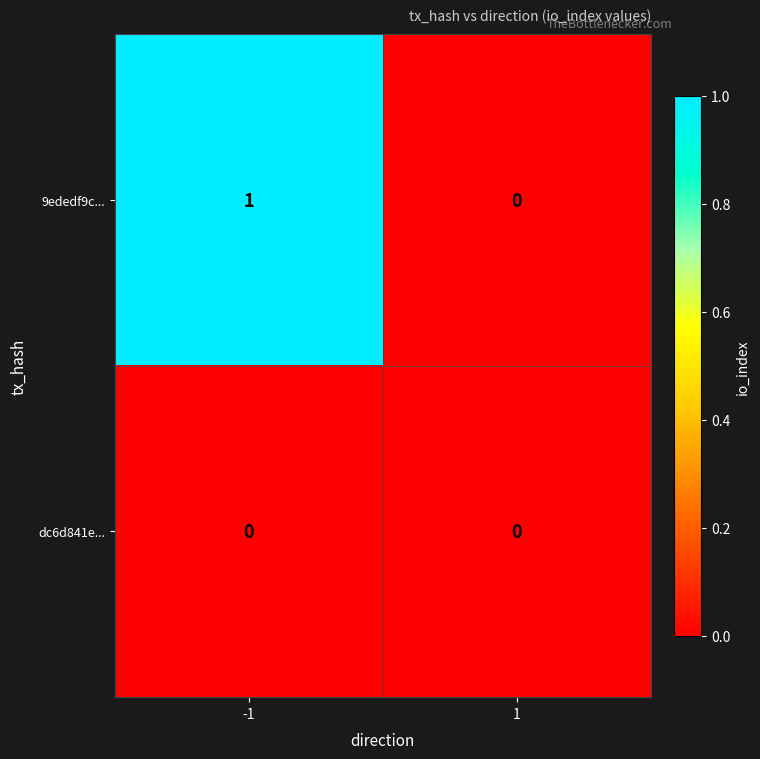

Which series has the largest range (max minus min)?

9ededf9c...